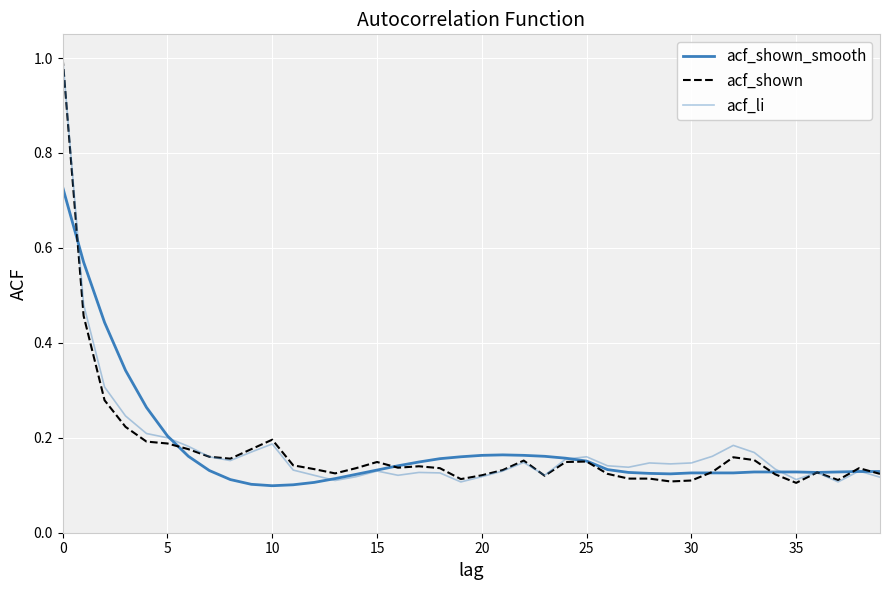

Is this an area chart (filled region under the line)?

No